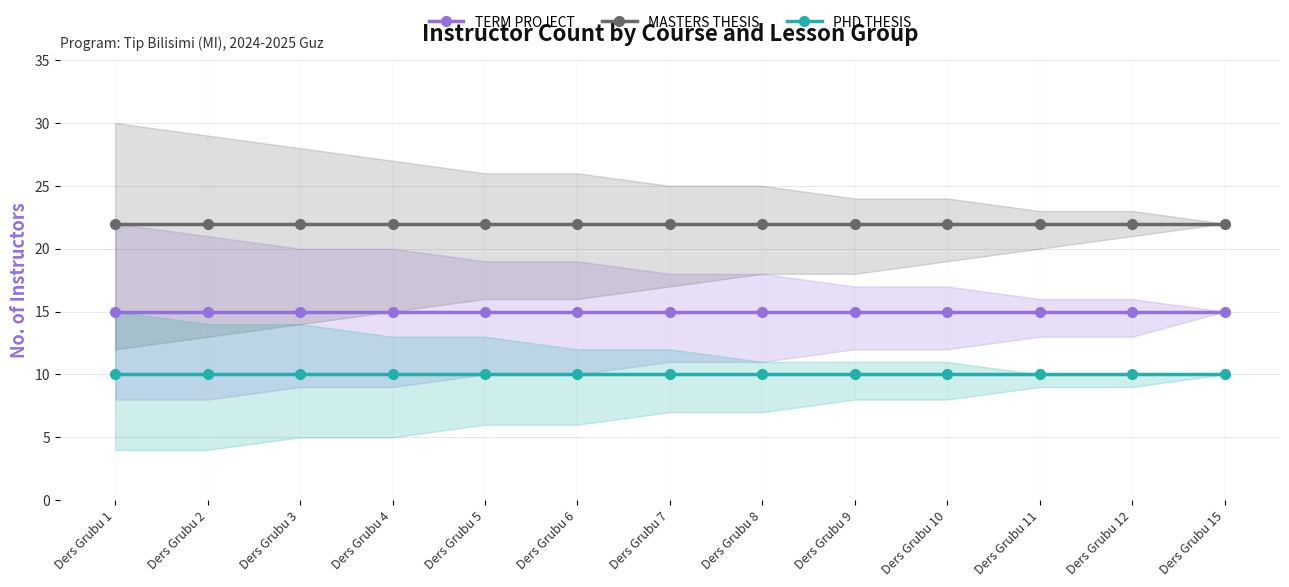

At how many categories does at least one series exceed 13?

13